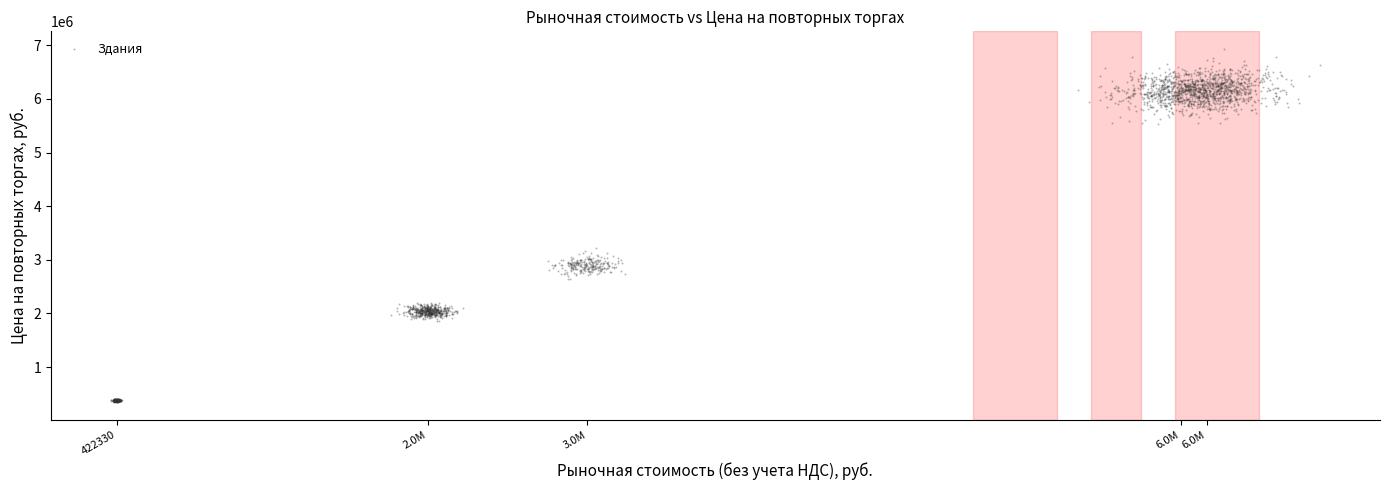

How many points are shown in the scatter plot?

2340